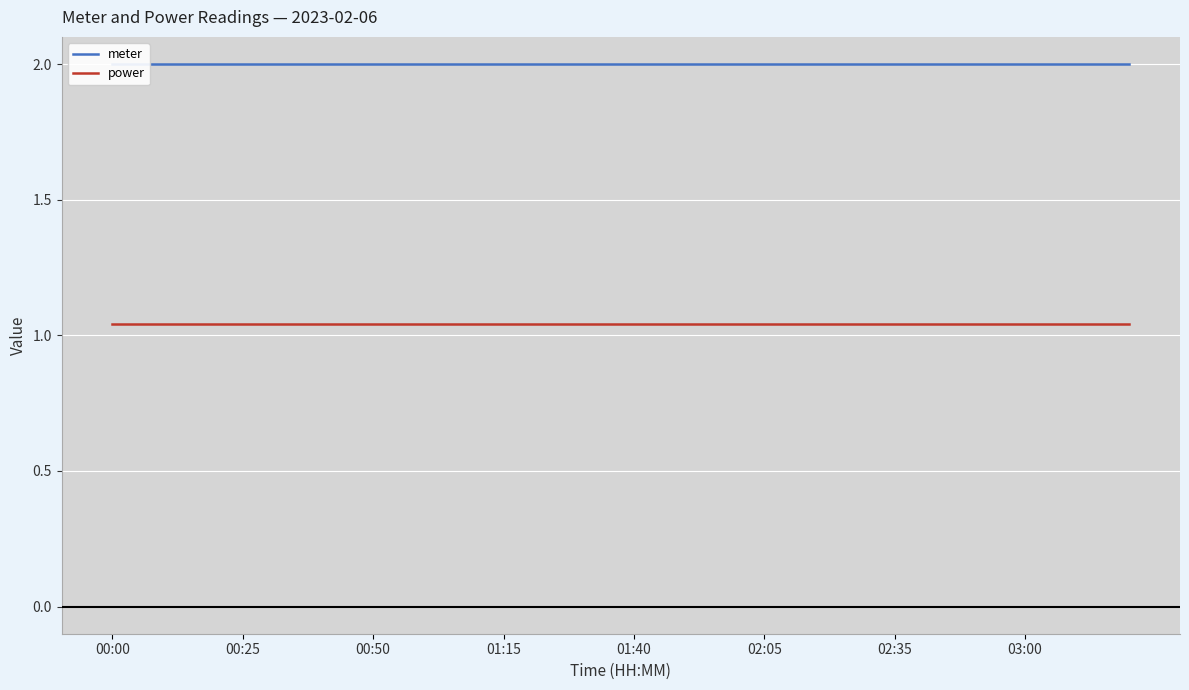

What value does the meter series have at 38?

2.0